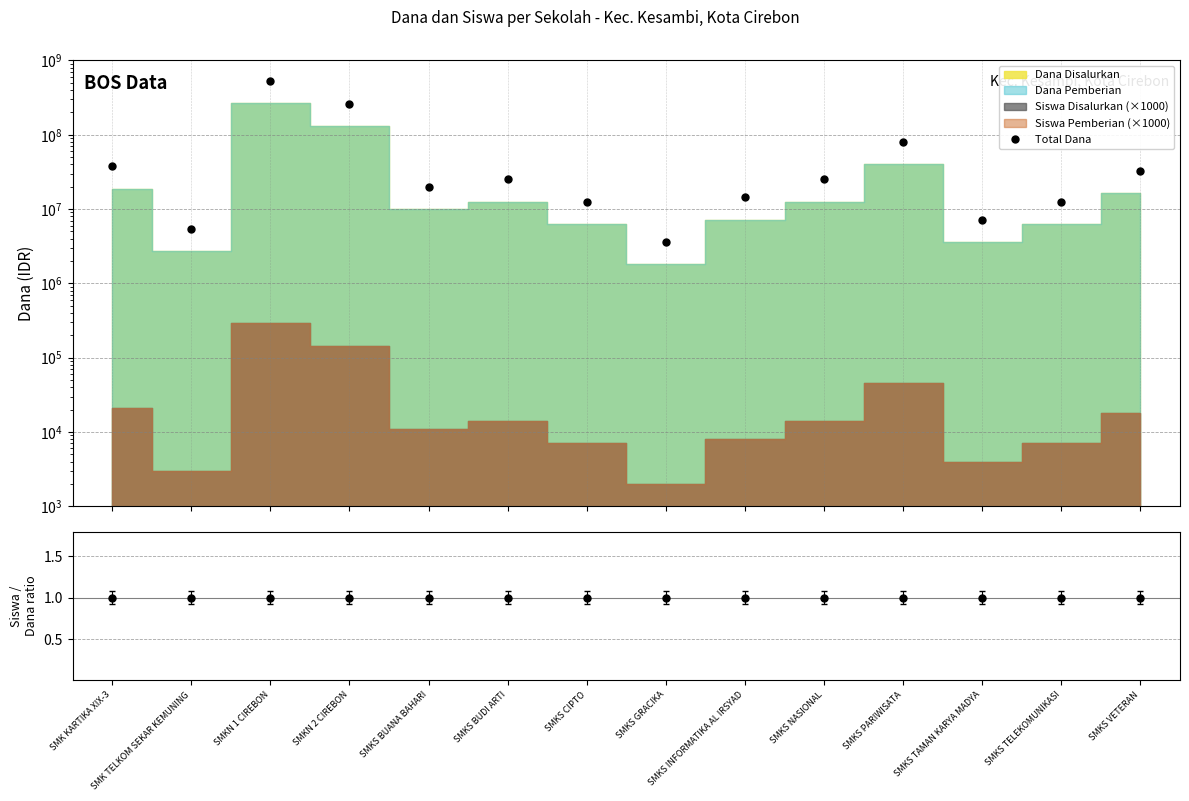

The chart shows a value of 259200000 at SMKN 2 CIREBON. True or false?

True